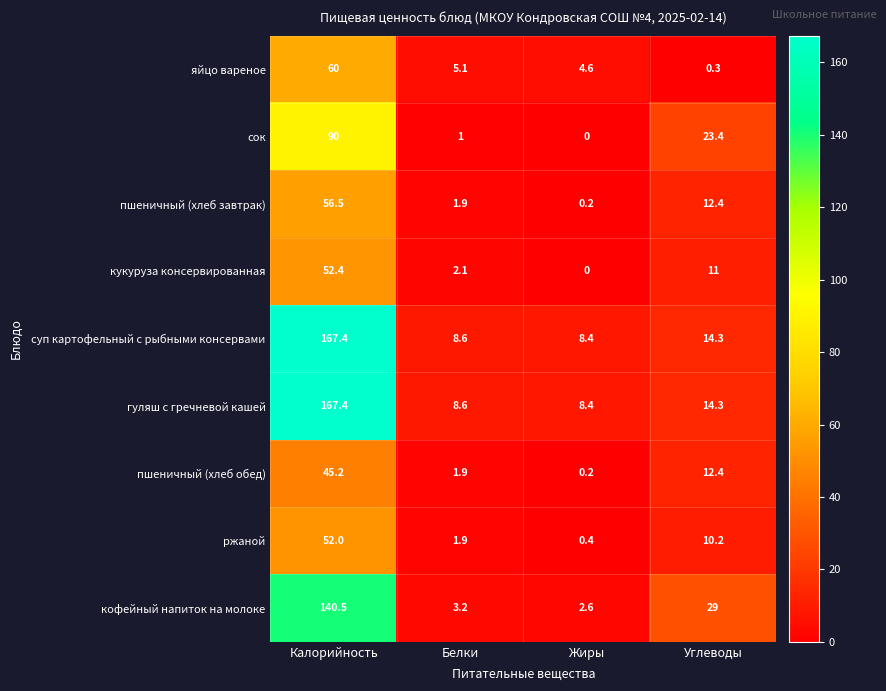

The value of кукуруза консервированная at Жиры is -18.4. True or false?

False